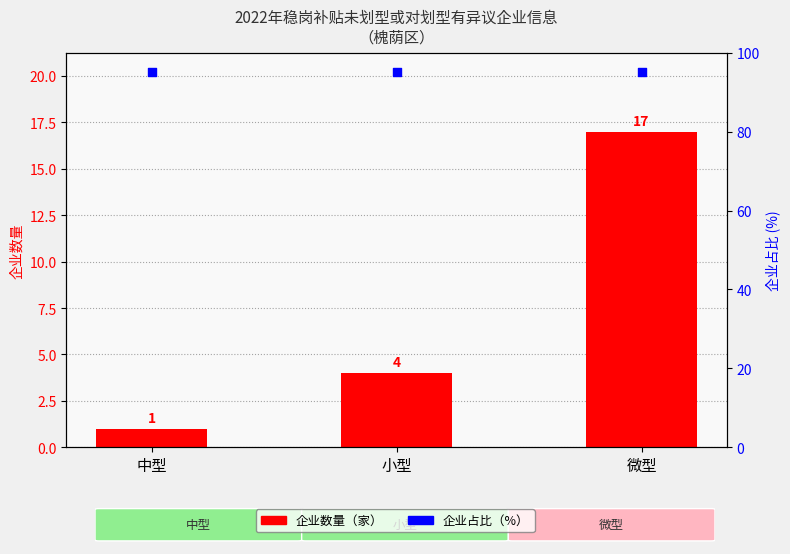

What are all the series names shown in the legend?

企业数量, 企业占比 (%)